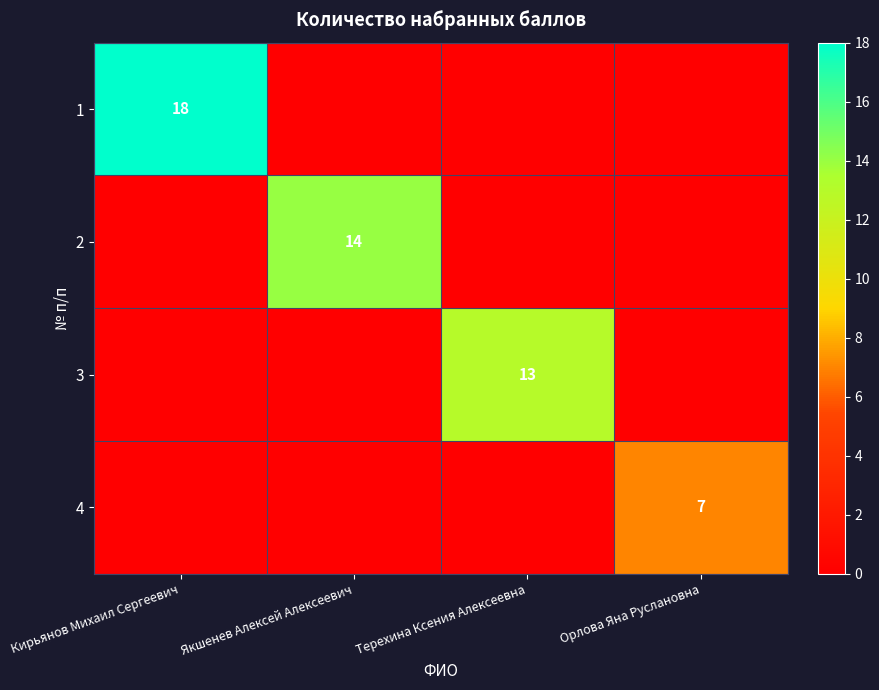

What is the maximum value shown in the chart?

18